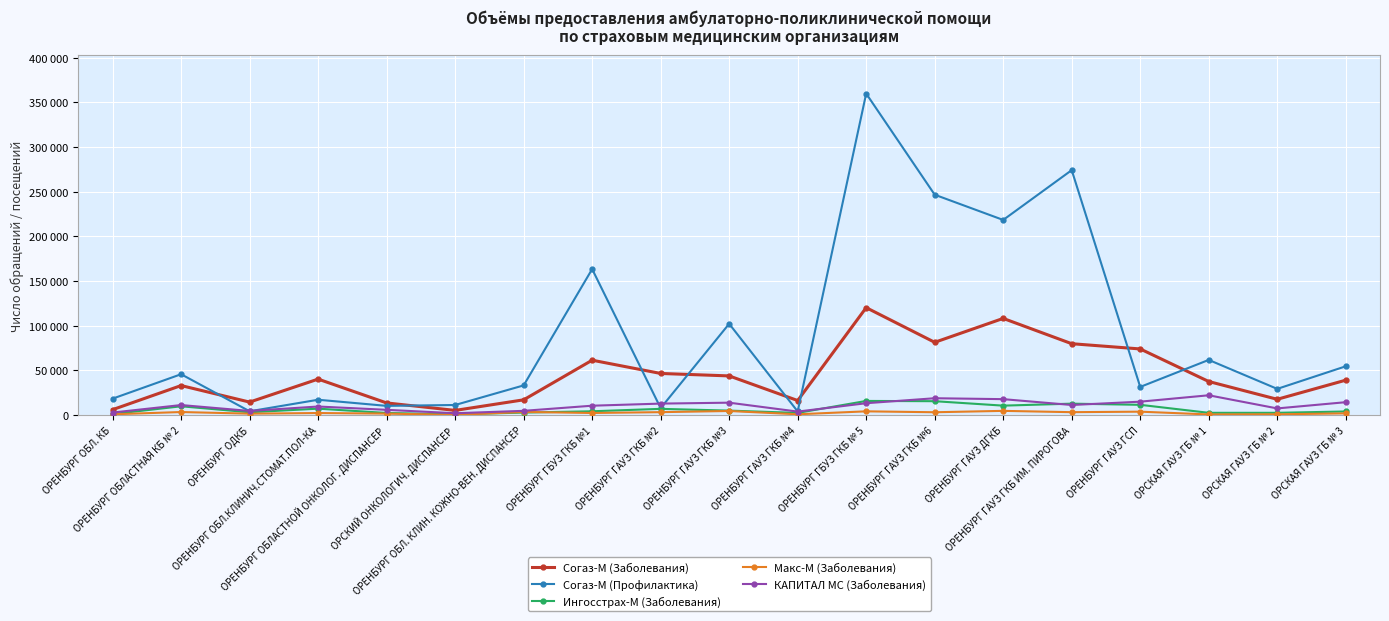

True or false: КАПИТАЛ МС (Заболевания) has more than 0 interior local peaks.

True